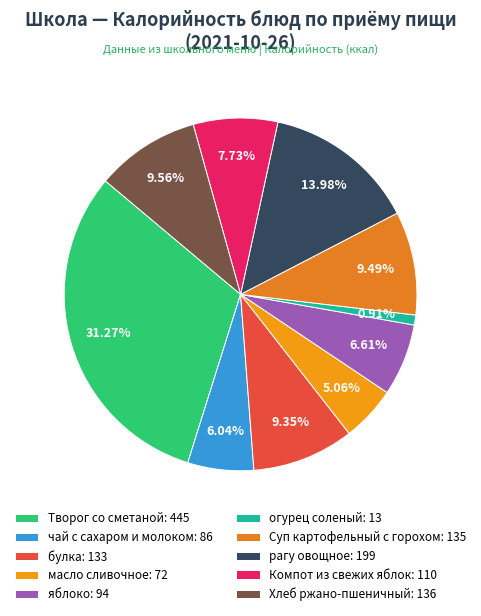

Which slice is the smallest?

огурец соленый